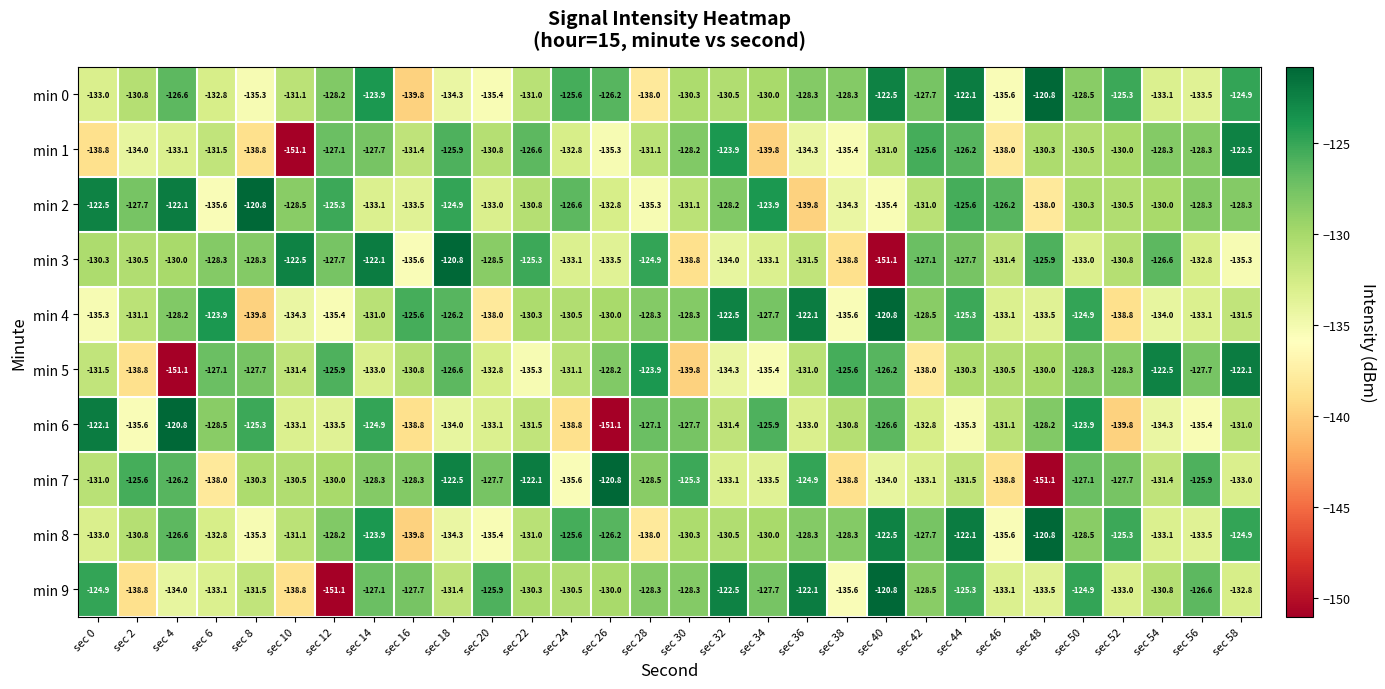

Which series changed the most between sec 0 and sec 52?

min 6